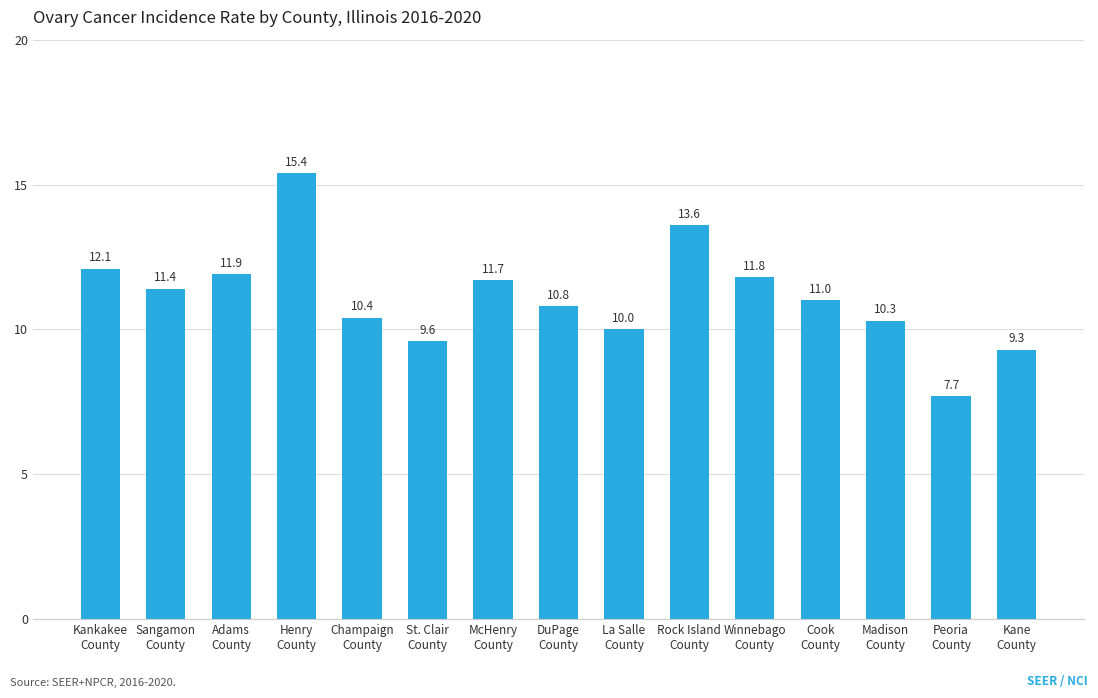

True or false: the data shows 15.0 at La Salle
County.

False